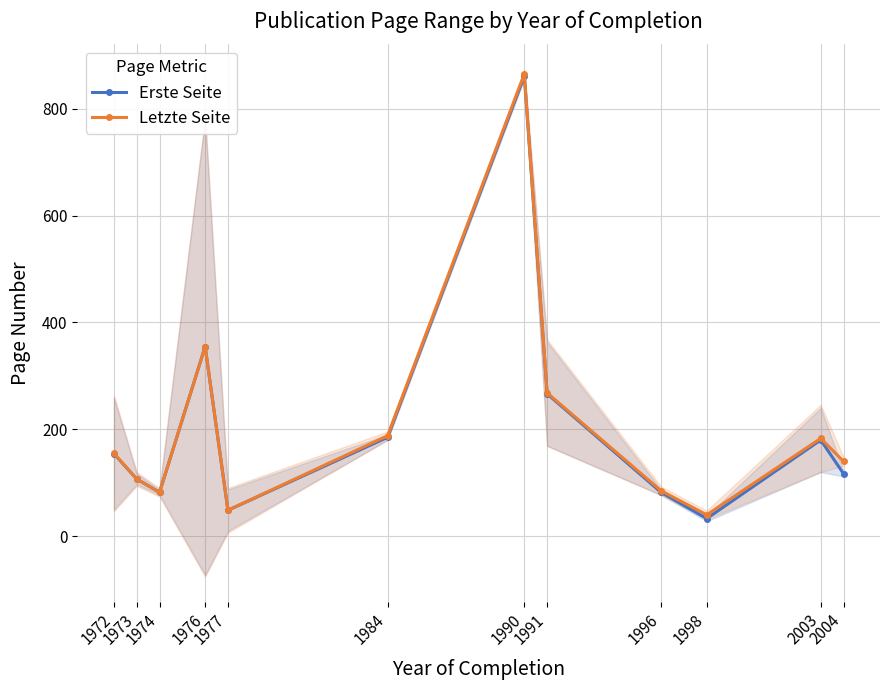

How many lines are shown in the chart?

2